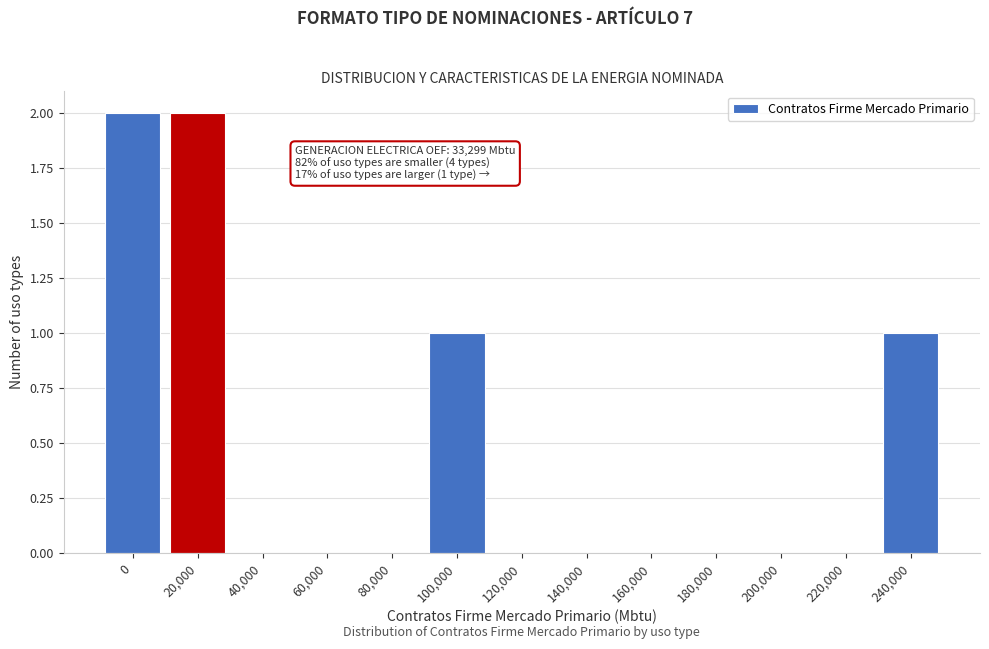

Reading left to right, list all the values displayed in this chart.

0=2	20,000=2	40,000=0	60,000=0	80,000=0	100,000=1	120,000=0	140,000=0	160,000=0	180,000=0	200,000=0	220,000=0	240,000=1